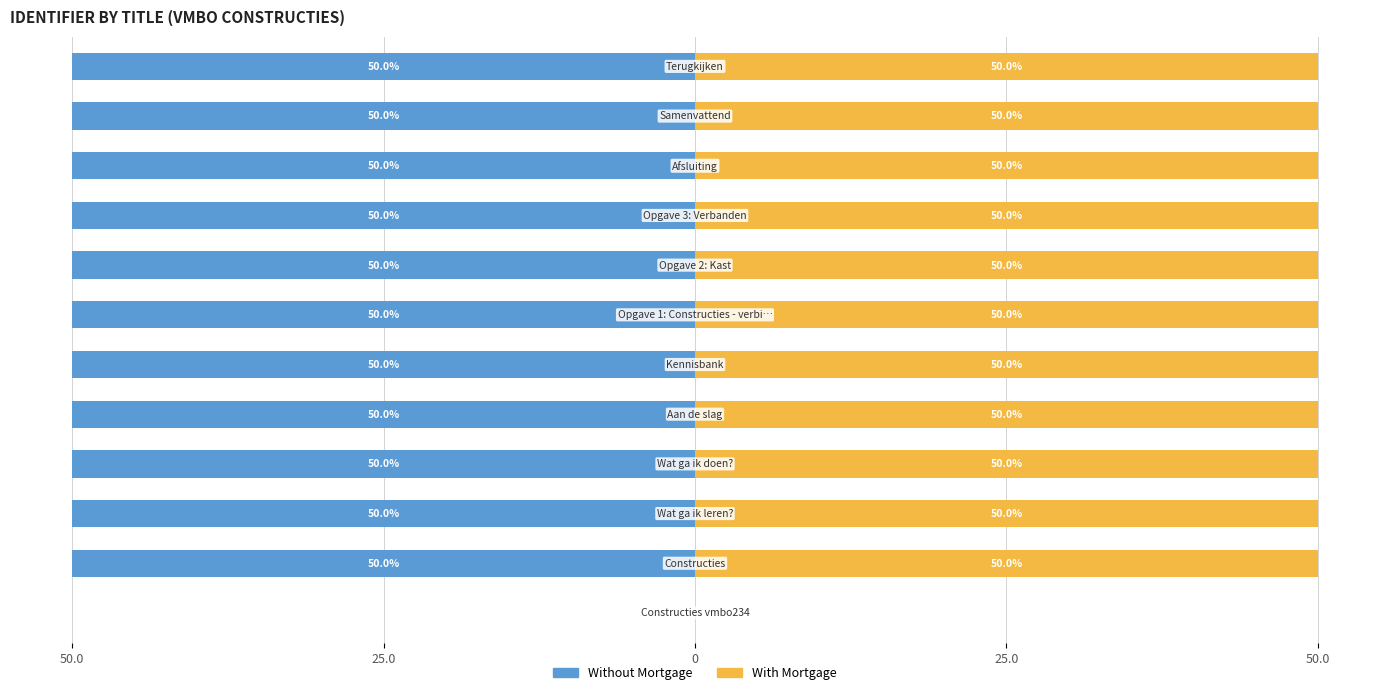

How many data points in Without Mortgage are above -50?

1